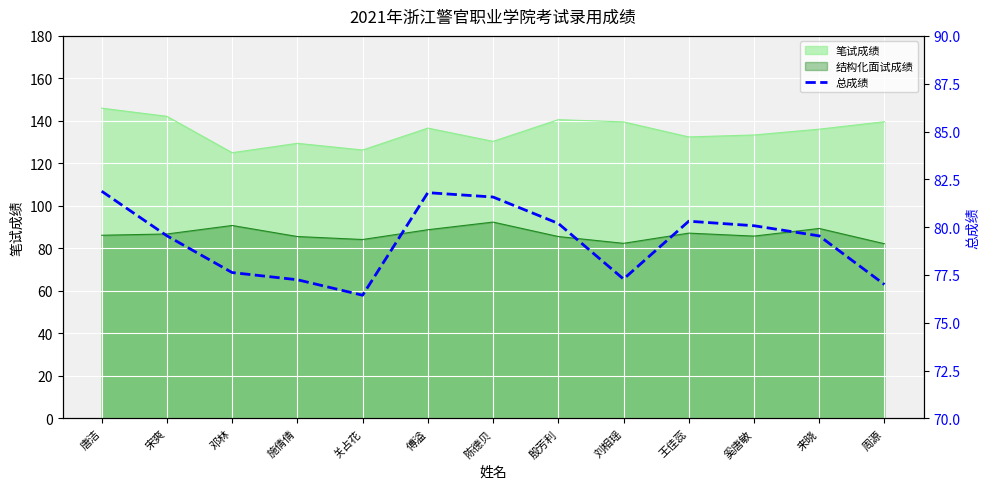

The chart shows a value of 80.3 at 王佳蕊. True or false?

True